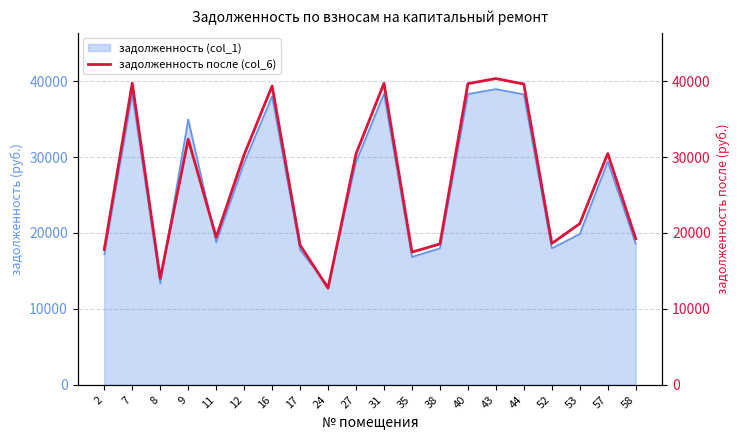

How many lines are shown in the chart?

1